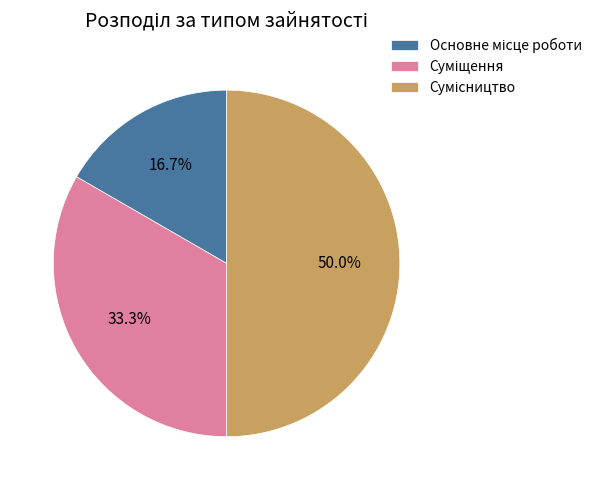

How many segments does this pie chart have?

3